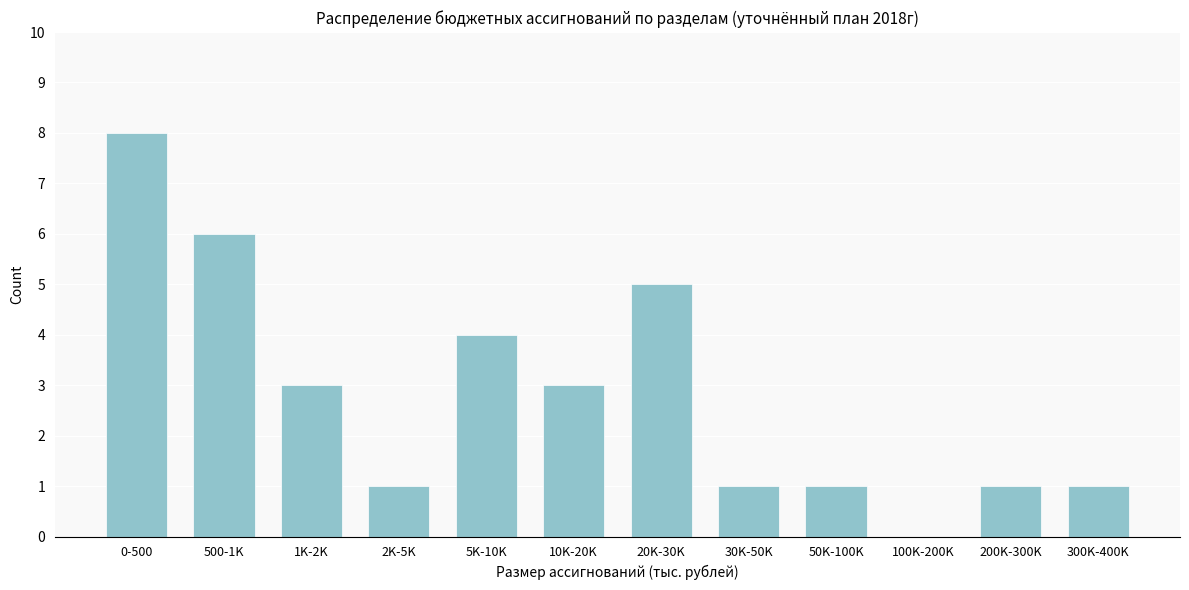

Reading left to right, extract all data points from this chart.

0-500=8	500-1K=6	1K-2K=3	2K-5K=1	5K-10K=4	10K-20K=3	20K-30K=5	30K-50K=1	50K-100K=1	100K-200K=0	200K-300K=1	300K-400K=1